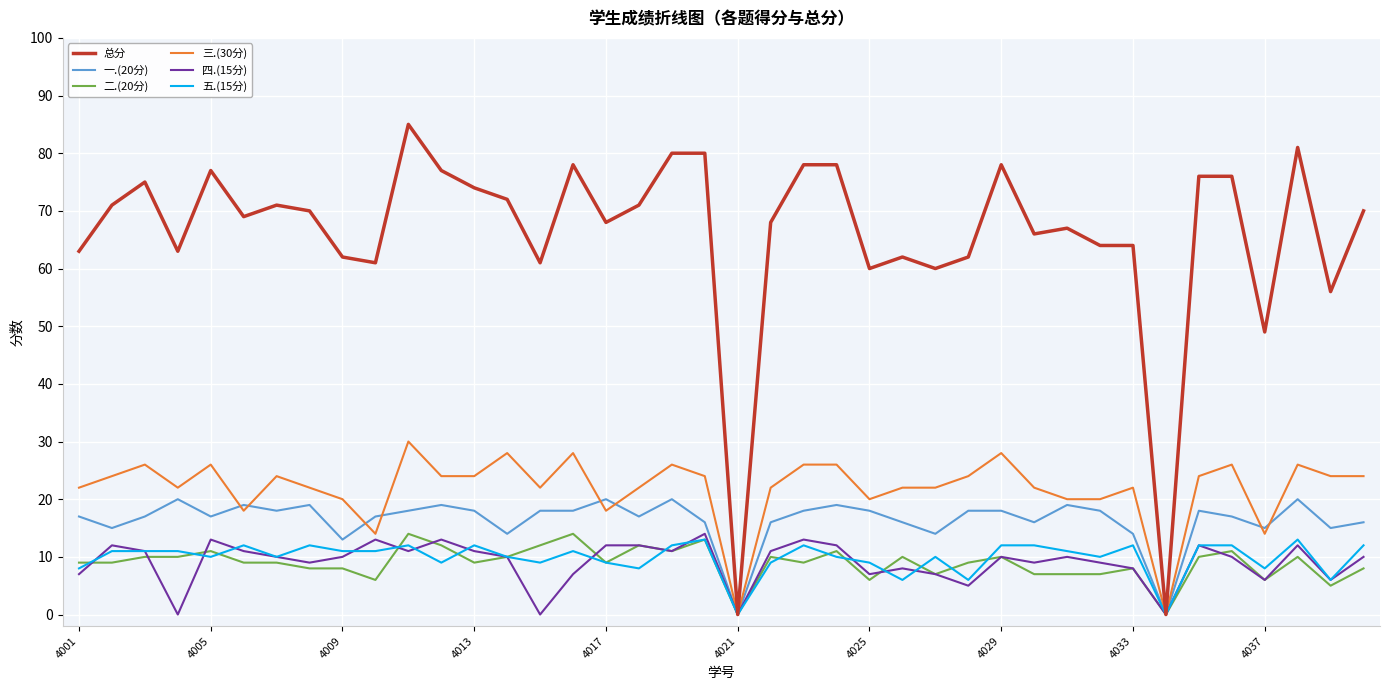

What is the greatest value displayed?

85